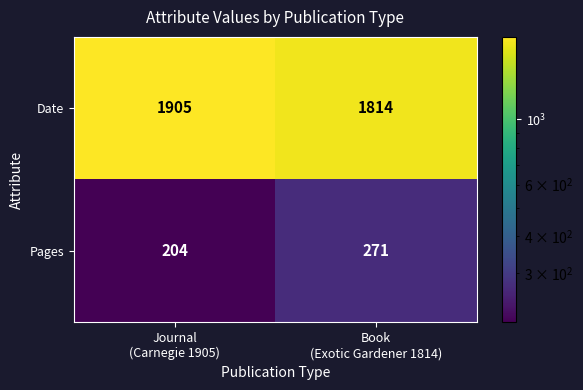

What is the sum of all Pages values?

475